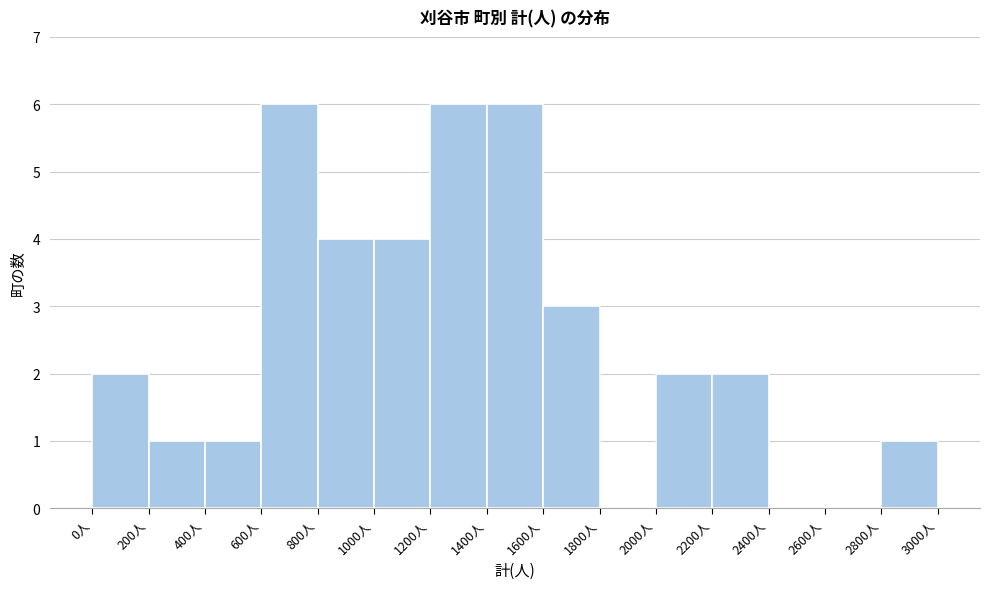

What is the height of the bar covering 400 to 600 on the x-axis? The values are not printed on the chart, so give them approximately, as read against the axis.

1